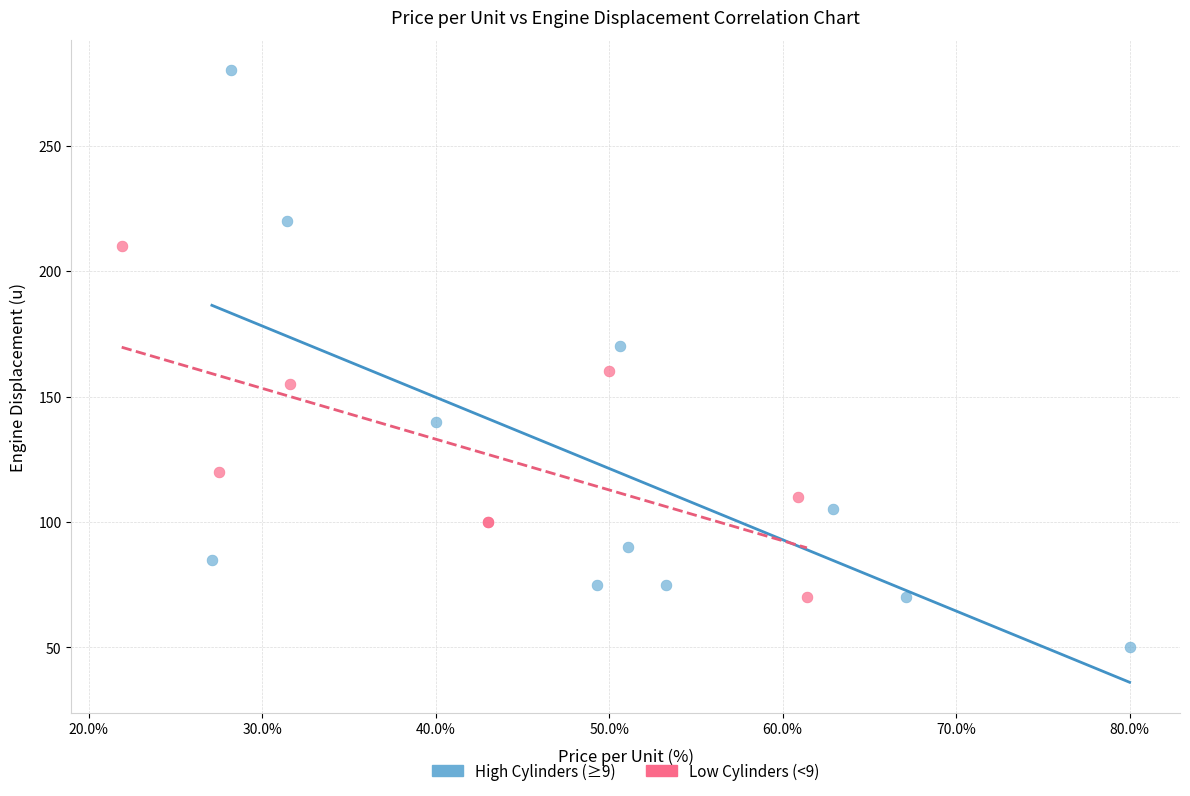

Which series reaches the minimum Y coordinate?

High Cylinders (≥9)